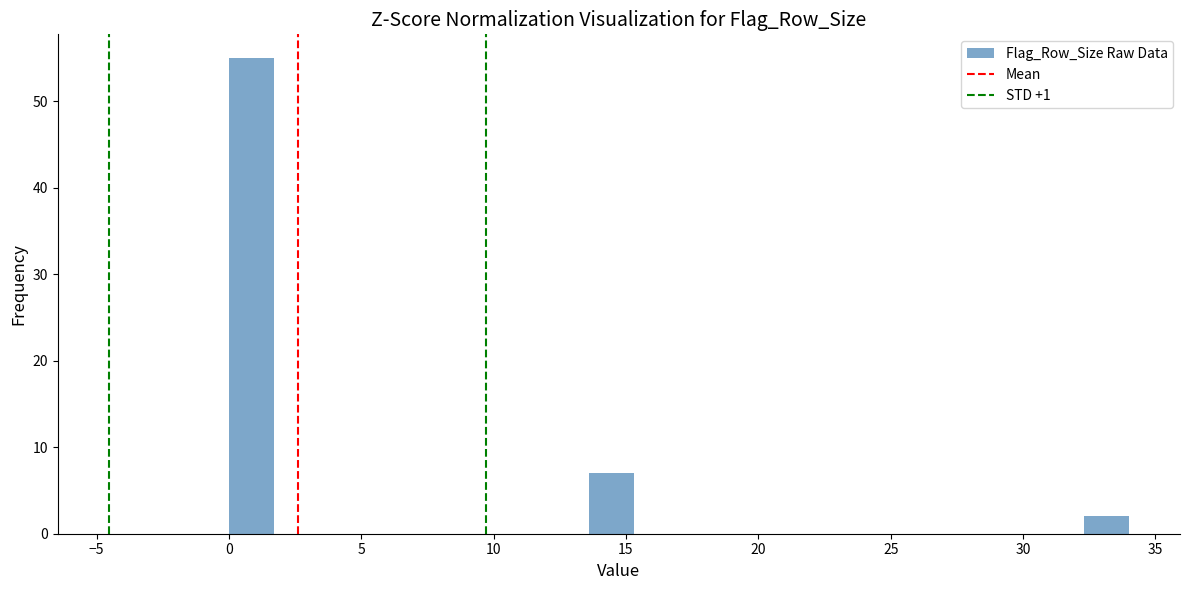

Around what value on the x-axis is the tallest bar? Give the approximate position of its centre, as read against the axis.

1.0